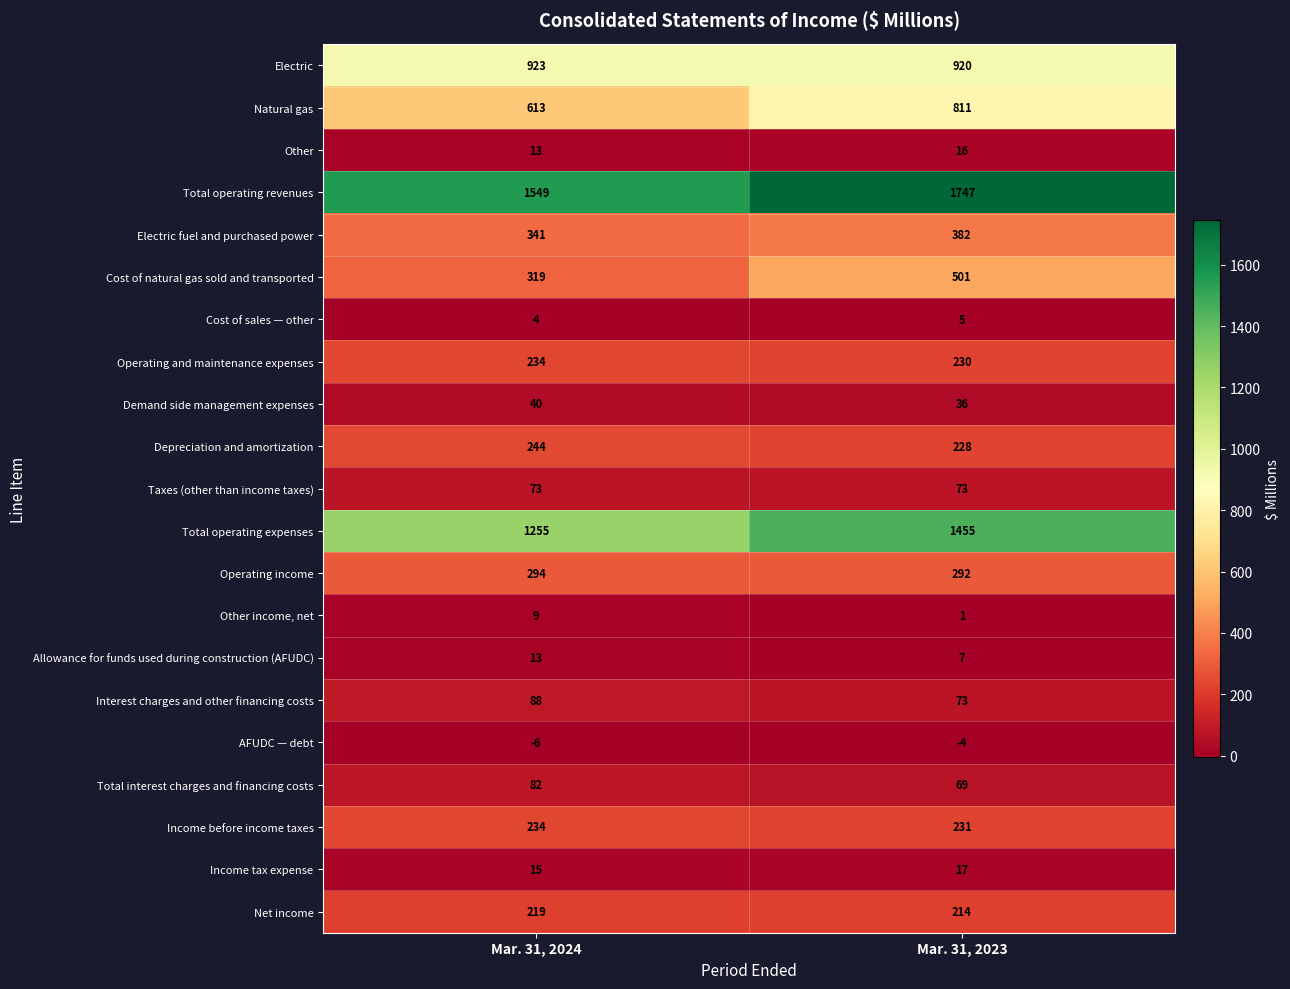

At how many categories does at least one series exceed 1030?

2